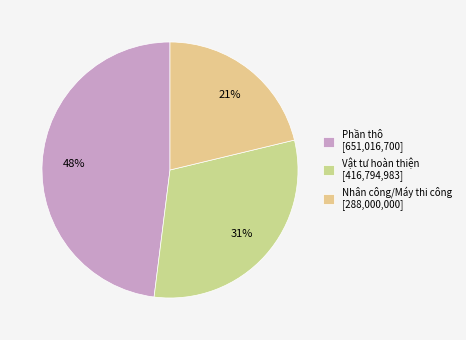

How much of the chart is everything except Nhân công/Máy thi công?

78.8%